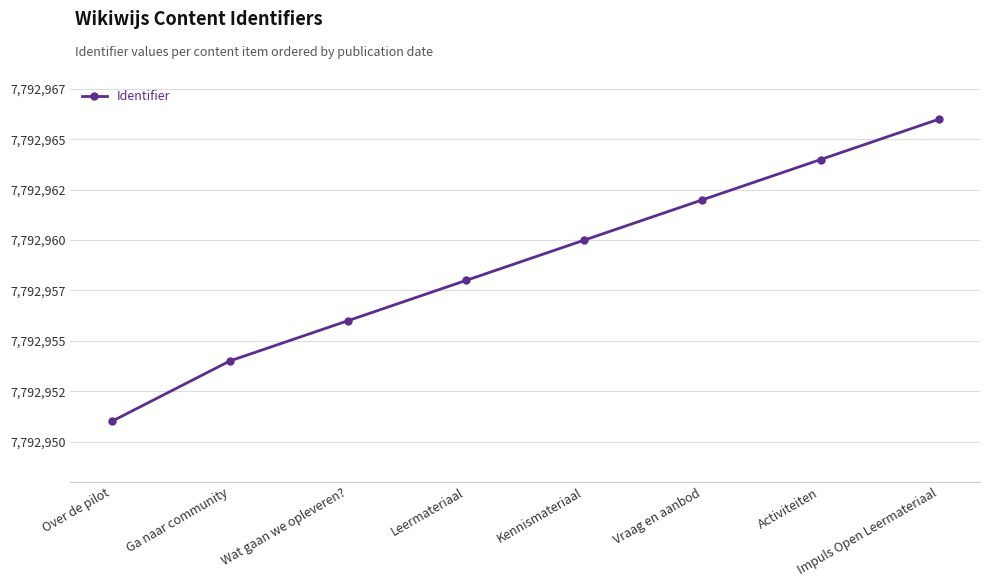

Which label corresponds to the largest value in the chart?

Impuls Open Leermateriaal